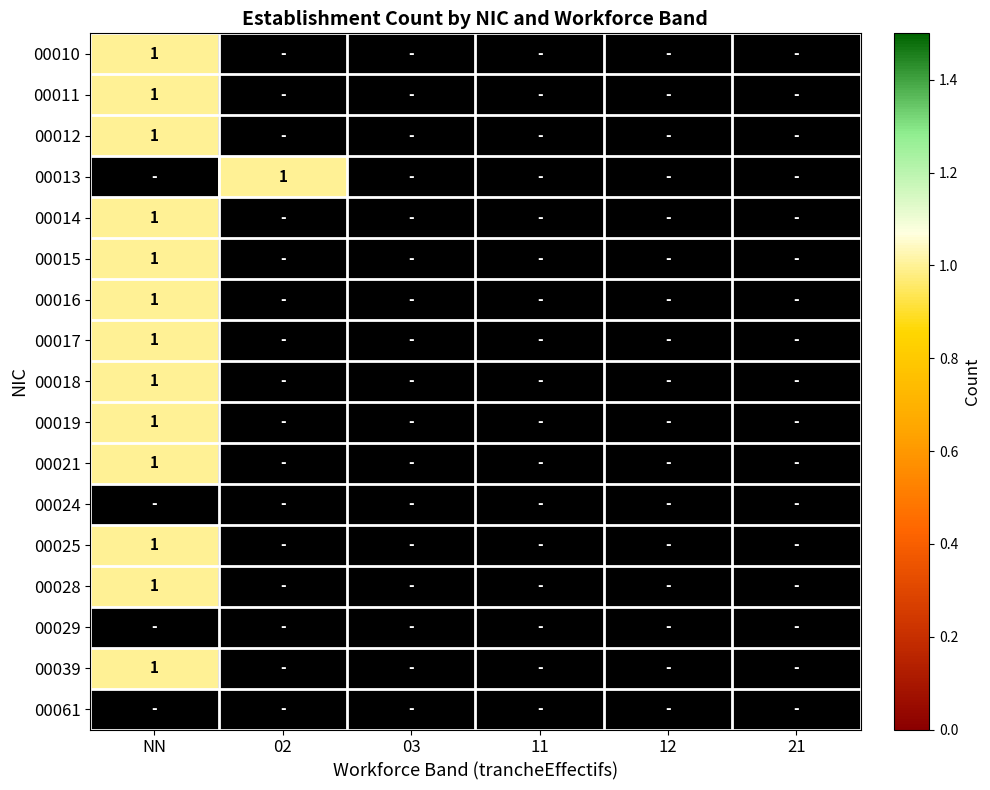

Which series changed the most between 02 and 21?

00013